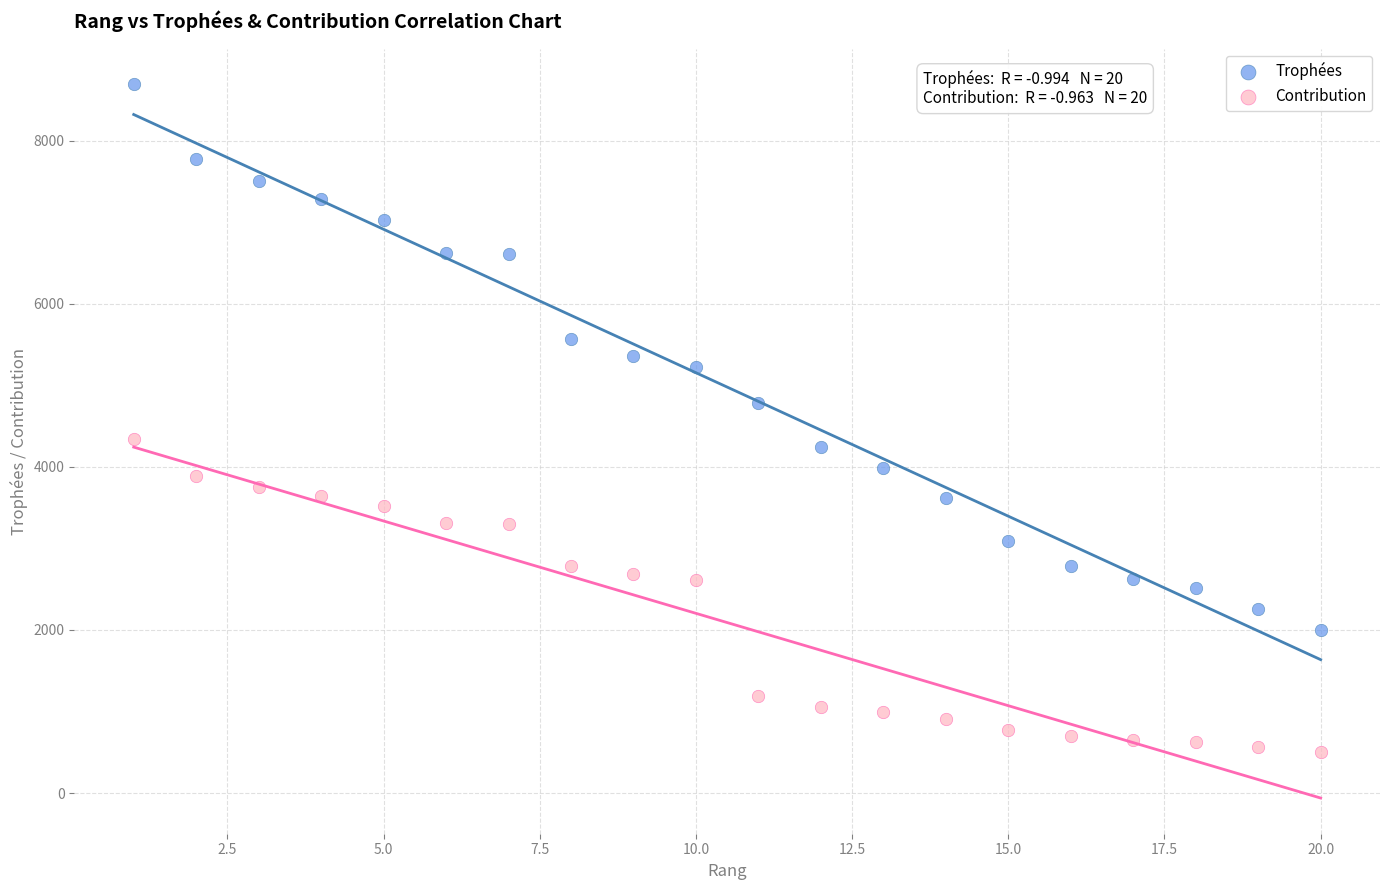

What are all the series names shown in the legend?

Trophées, Contribution